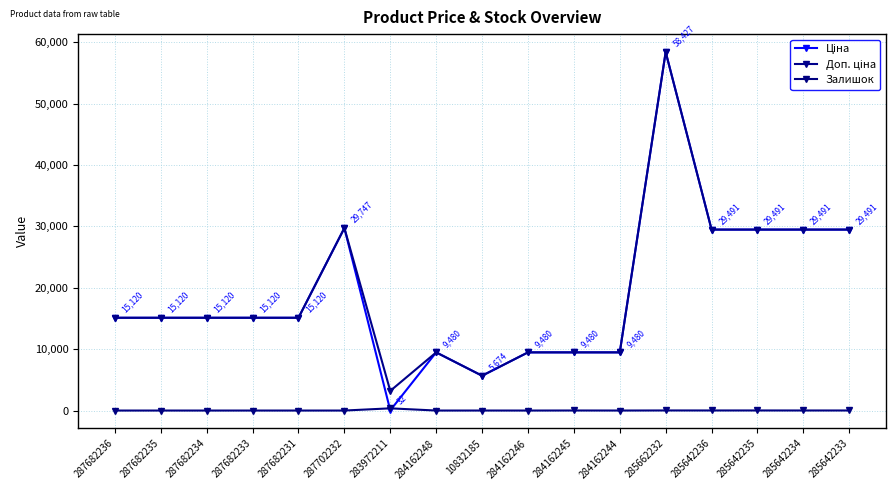

How many categories are shown in the chart?

17